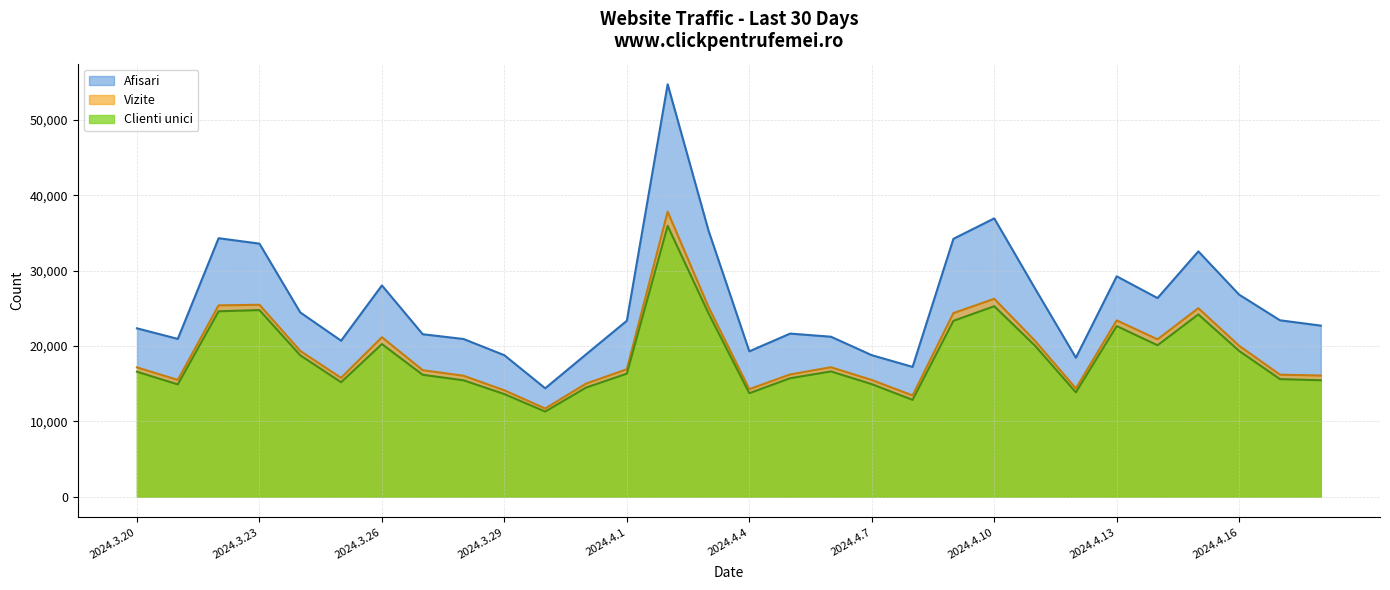

What position from the left is 2024.4.4?

16